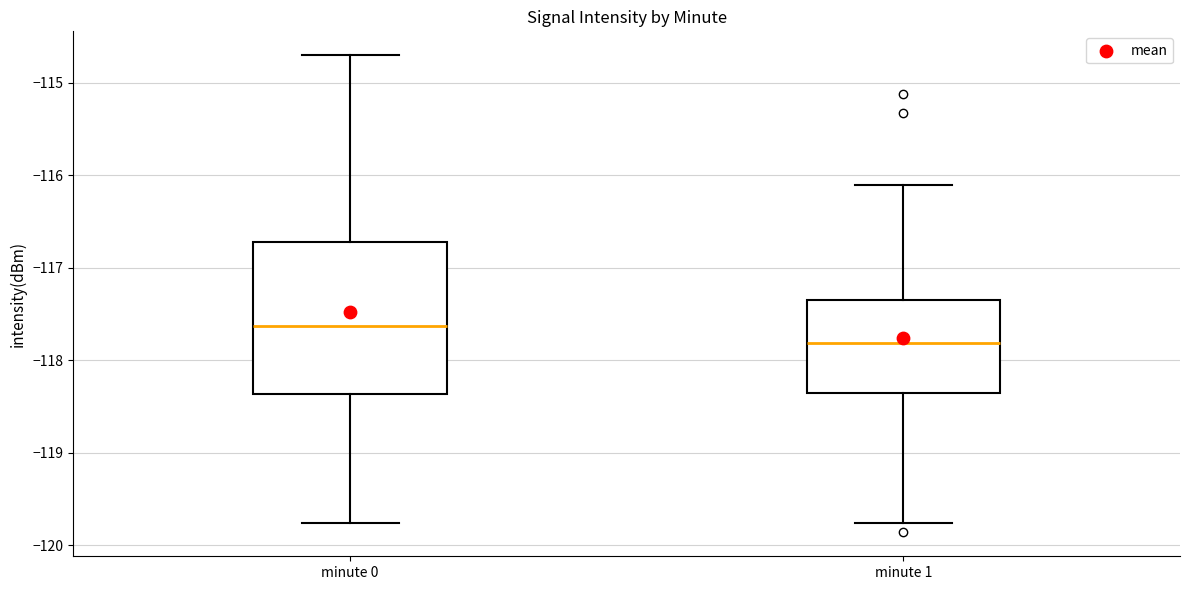

Where is the upper edge of the box for minute 1 on the y-axis? The values are not printed on the chart, so give them approximately, as read against the axis.

-117.4